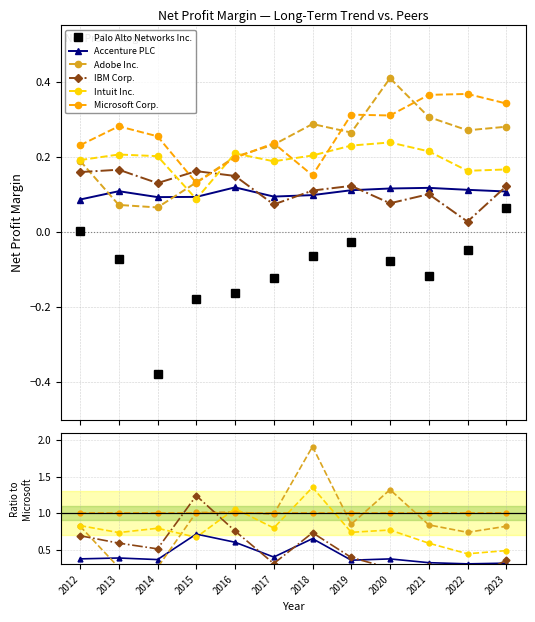

What is the value of the Palo Alto Networks Inc. point at the 3rd from the left?

-0.4